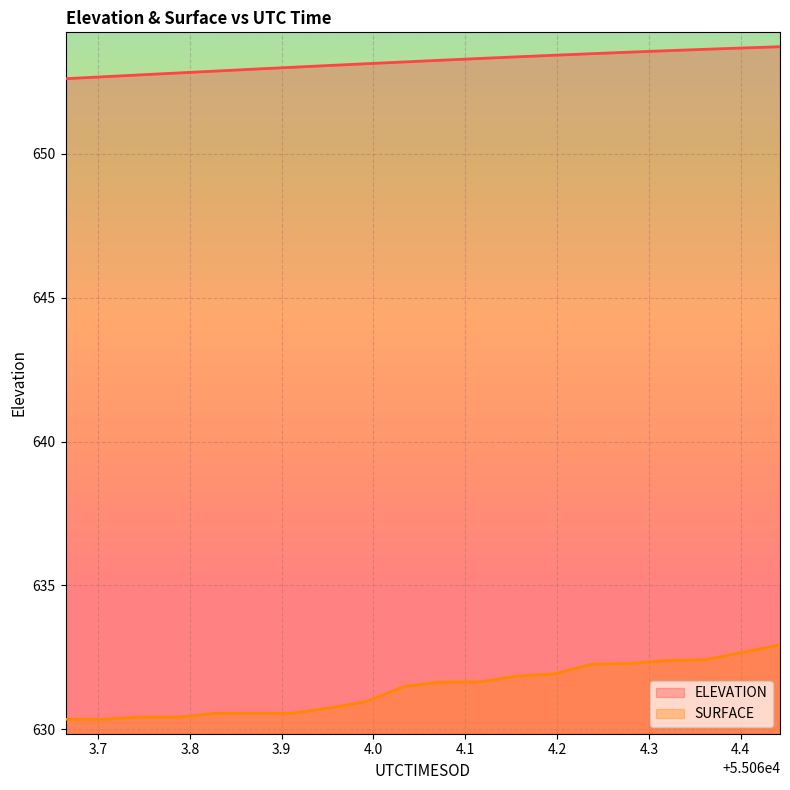

What is the label of the 5th point from the left?

55063.8285